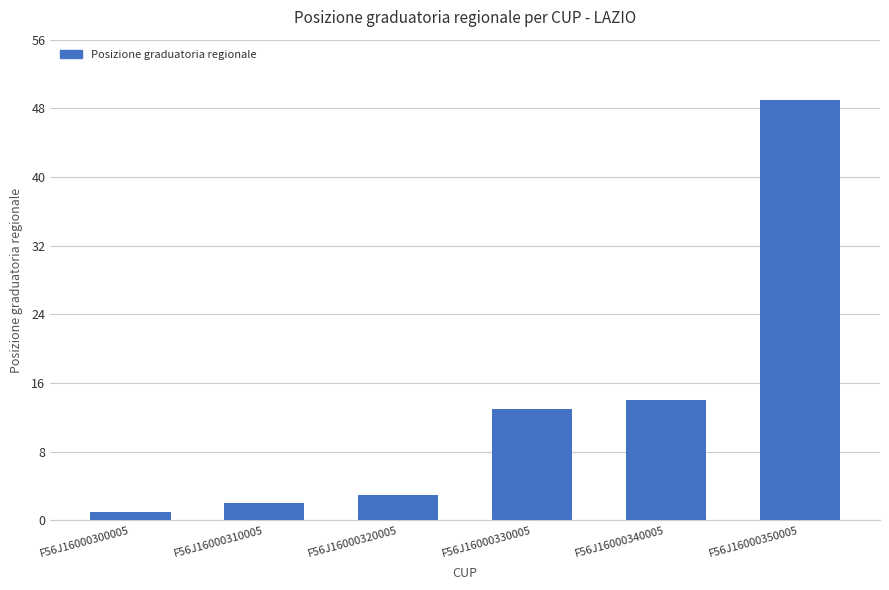

What is the value of the 6th bar from the left?

49